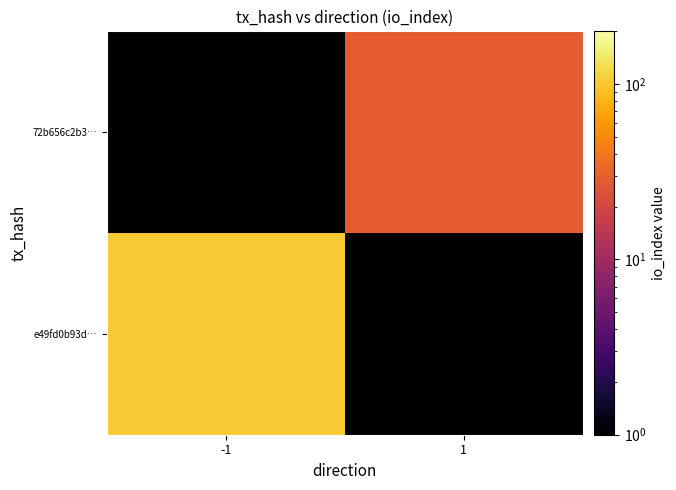

Is it true that 72b656c2b3… equals 17.8 at 1?

False